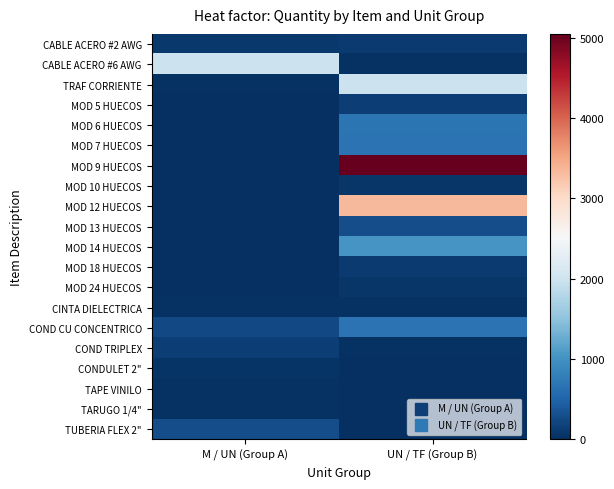

What is the spread (max minus min) of values at M / UN (Group A)?

1979